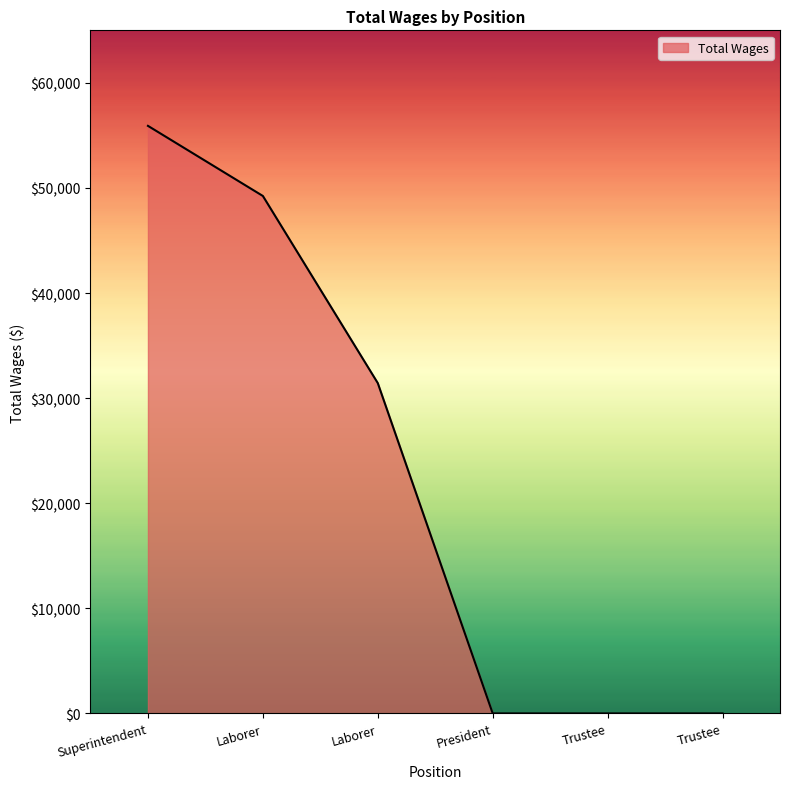

List the labels in order of value, largest first.

Superintendent, Laborer, Laborer, President, Trustee, Trustee